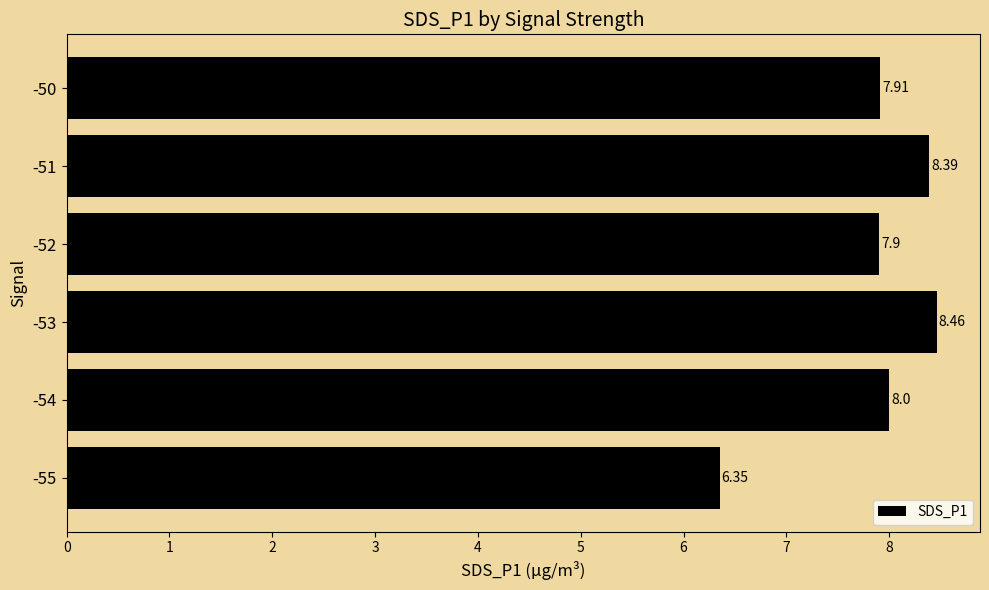

What is the average value?

7.8